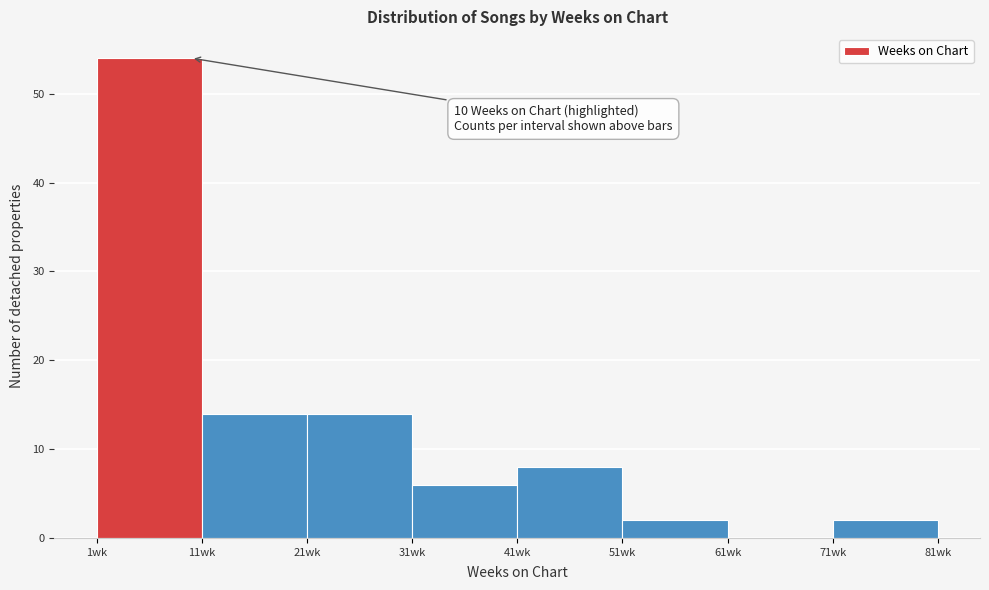

Over which range of the x-axis is the bar tallest?

1 to 11